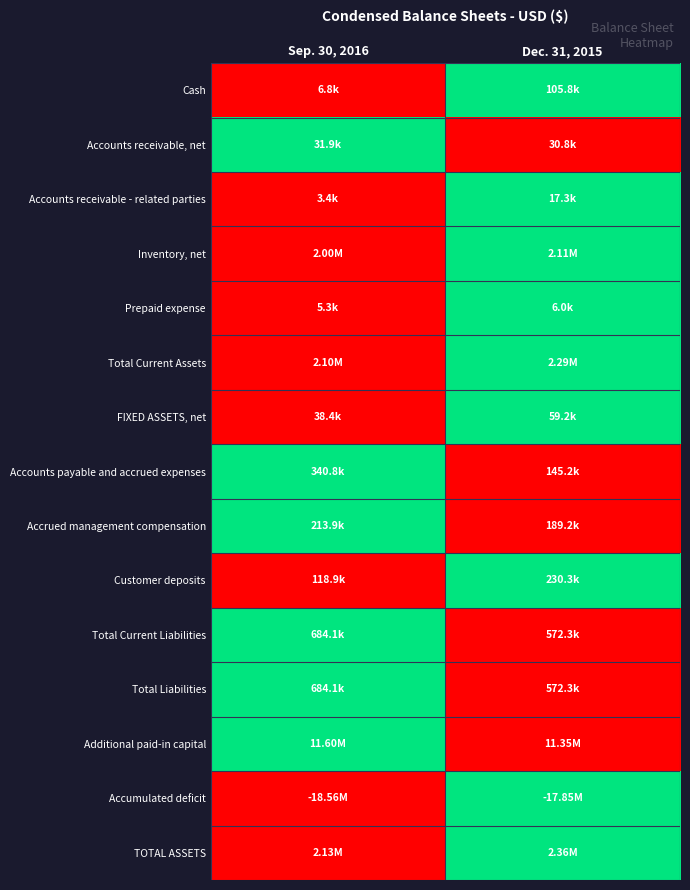

Reading right to left, list all the values displayed in this chart.

Cash: Dec. 31, 2015=1	Sep. 30, 2016=0
Accounts receivable, net: Dec. 31, 2015=0	Sep. 30, 2016=1
Accounts receivable - related parties: Dec. 31, 2015=1	Sep. 30, 2016=0
Inventory, net: Dec. 31, 2015=1	Sep. 30, 2016=0
Prepaid expense: Dec. 31, 2015=1	Sep. 30, 2016=0
Total Current Assets: Dec. 31, 2015=1	Sep. 30, 2016=0
FIXED ASSETS, net: Dec. 31, 2015=1	Sep. 30, 2016=0
Accounts payable and accrued expenses: Dec. 31, 2015=0	Sep. 30, 2016=1
Accrued management compensation: Dec. 31, 2015=0	Sep. 30, 2016=1
Customer deposits: Dec. 31, 2015=1	Sep. 30, 2016=0
Total Current Liabilities: Dec. 31, 2015=0	Sep. 30, 2016=1
Total Liabilities: Dec. 31, 2015=0	Sep. 30, 2016=1
Additional paid-in capital: Dec. 31, 2015=0	Sep. 30, 2016=1
Accumulated deficit: Dec. 31, 2015=1	Sep. 30, 2016=0
TOTAL ASSETS: Dec. 31, 2015=1	Sep. 30, 2016=0